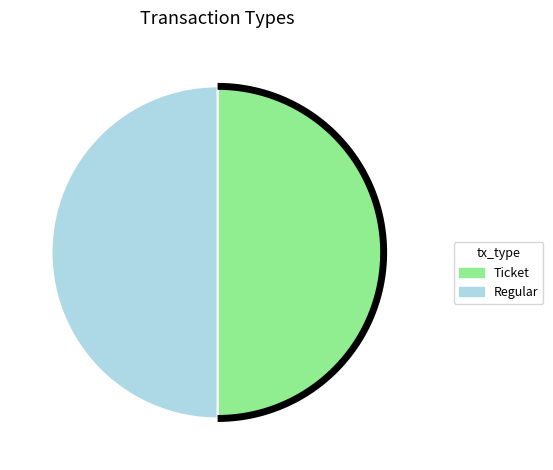

To the nearest percent, what is the average slice percentage?

50%